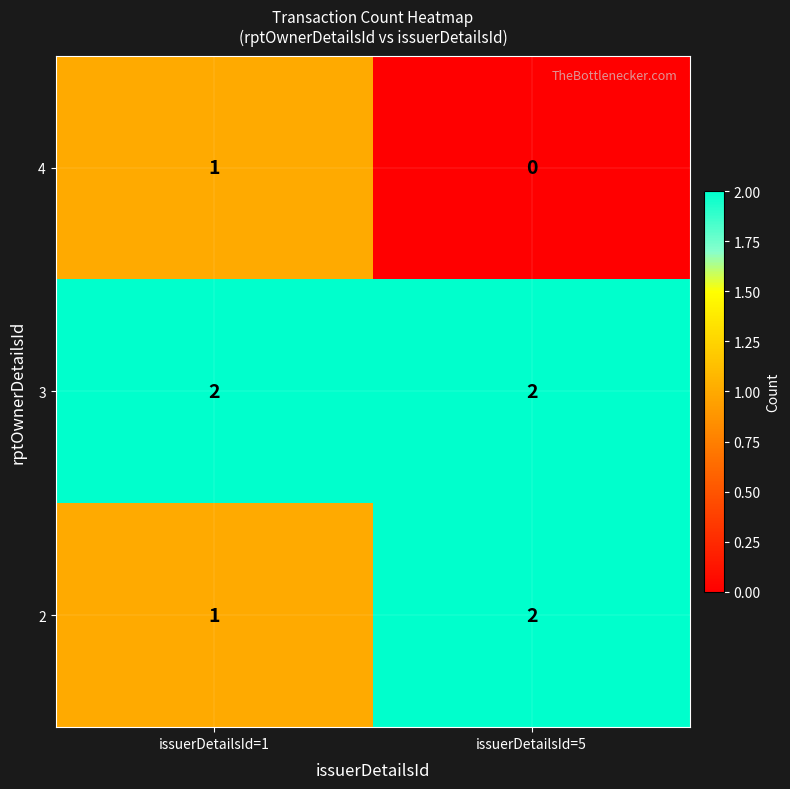

Which label corresponds to the smallest value in the chart?

issuerDetailsId=5